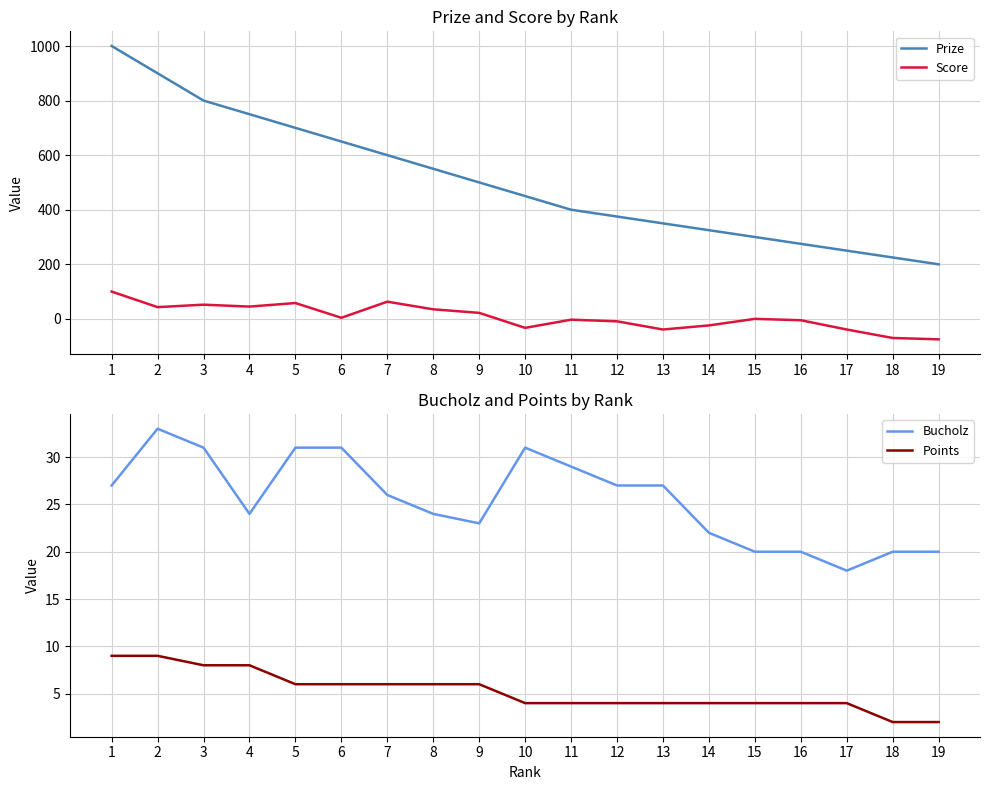

Is the value of Points at 16 greater than the value of Bucholz at 3?

No